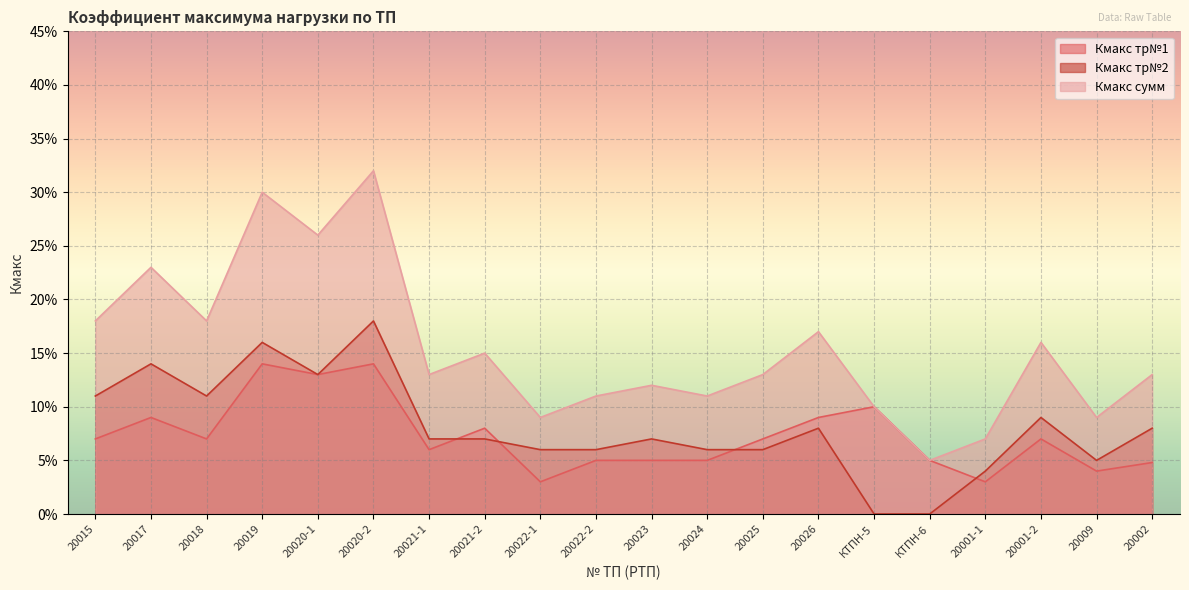

True or false: Кмакс тр№1 has more than 2 points higher than both neighbors.

True